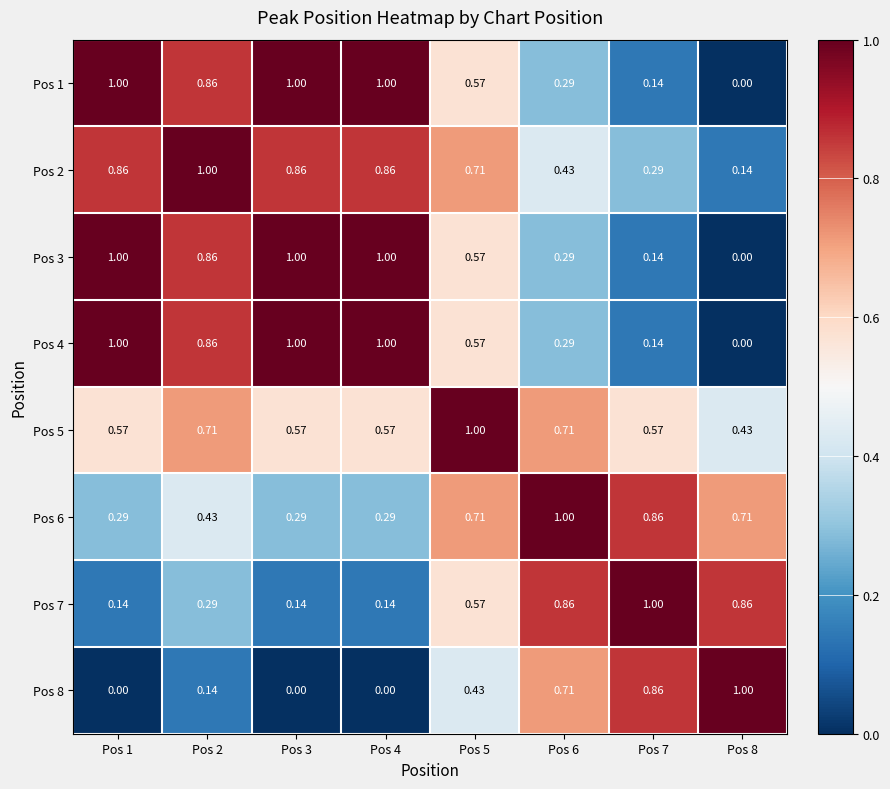

Is the value of Pos 7 at Pos 4 greater than the value of Pos 2 at Pos 7?

No